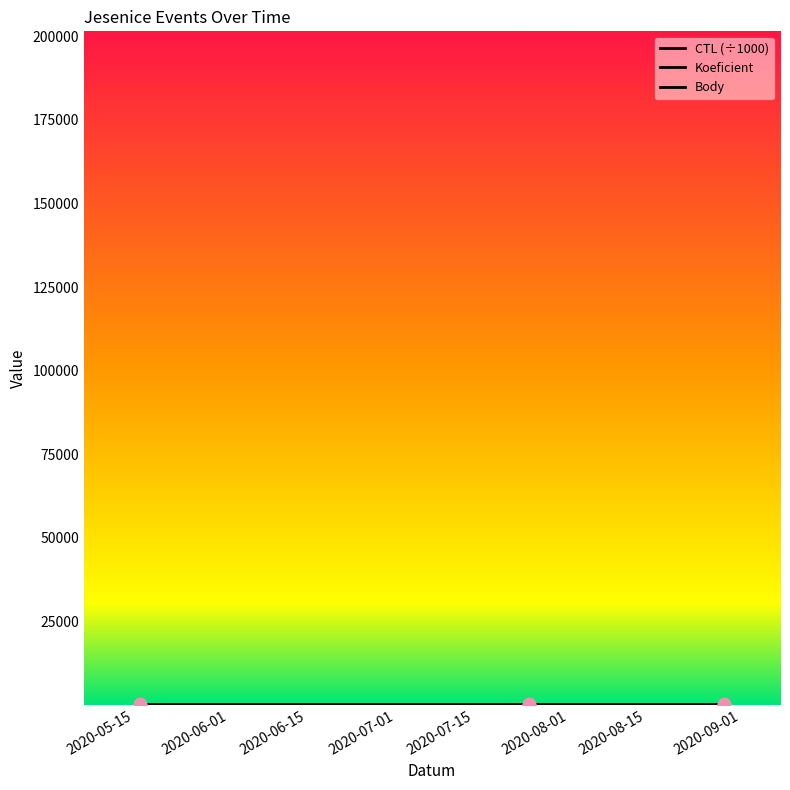

Is this an area chart (filled region under the line)?

No